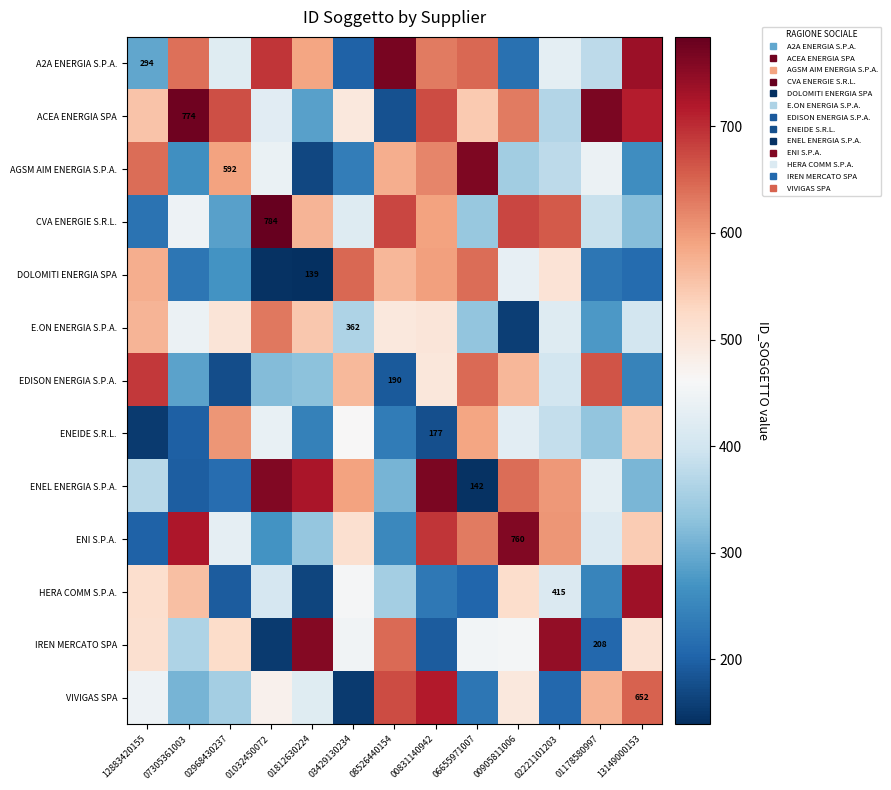

What is the sum of the VIVIGAS SPA values at 08526440154 and 01812630224?

1094.1